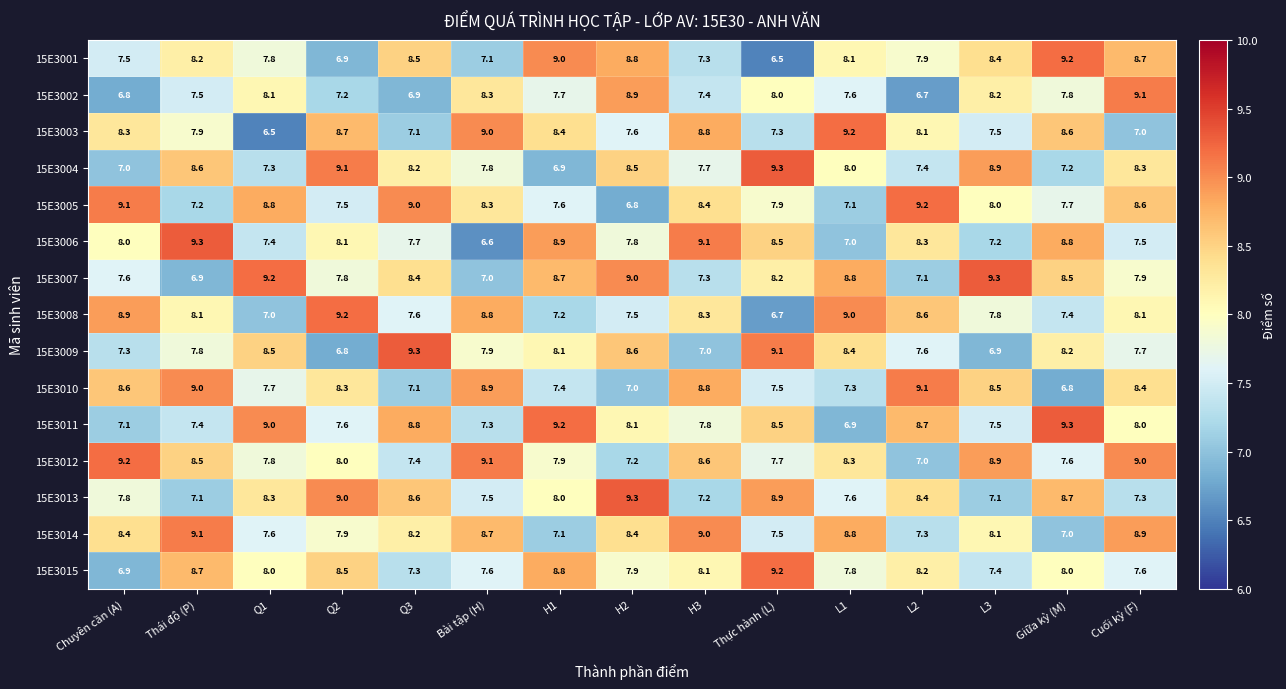

Rank the categories by 15E3003 value from highest to lowest.

L1, Bài tập (H), H3, Q2, Giữa kỳ (M), H1, Chuyên cần (A), L2, Thái độ (P), H2, L3, Thực hành (L), Q3, Cuối kỳ (F), Q1